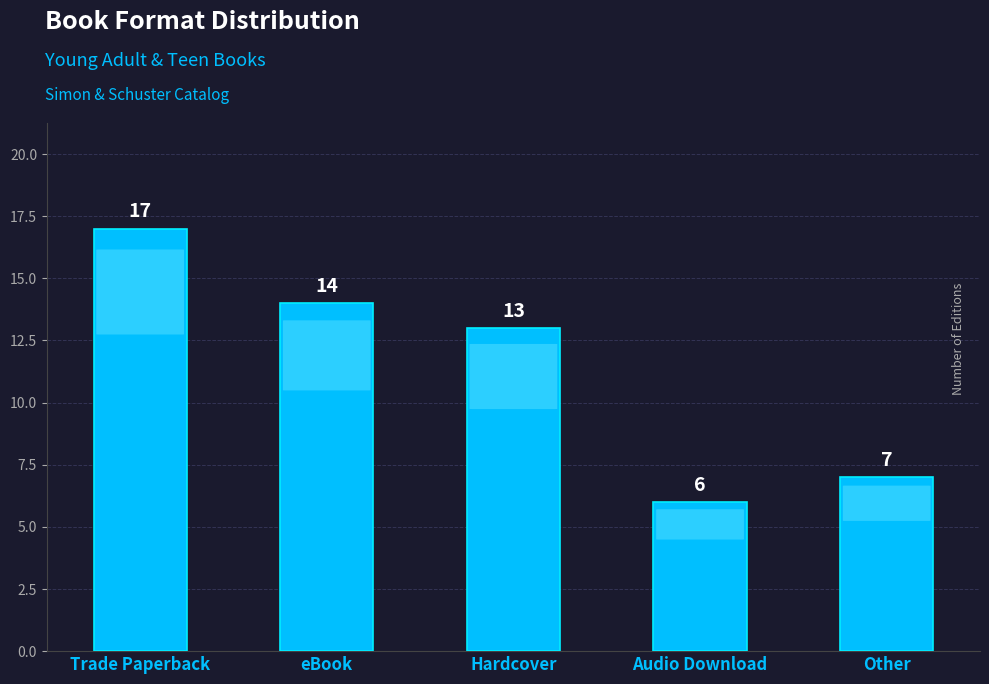

What is the value of the 5th bar from the left?

7